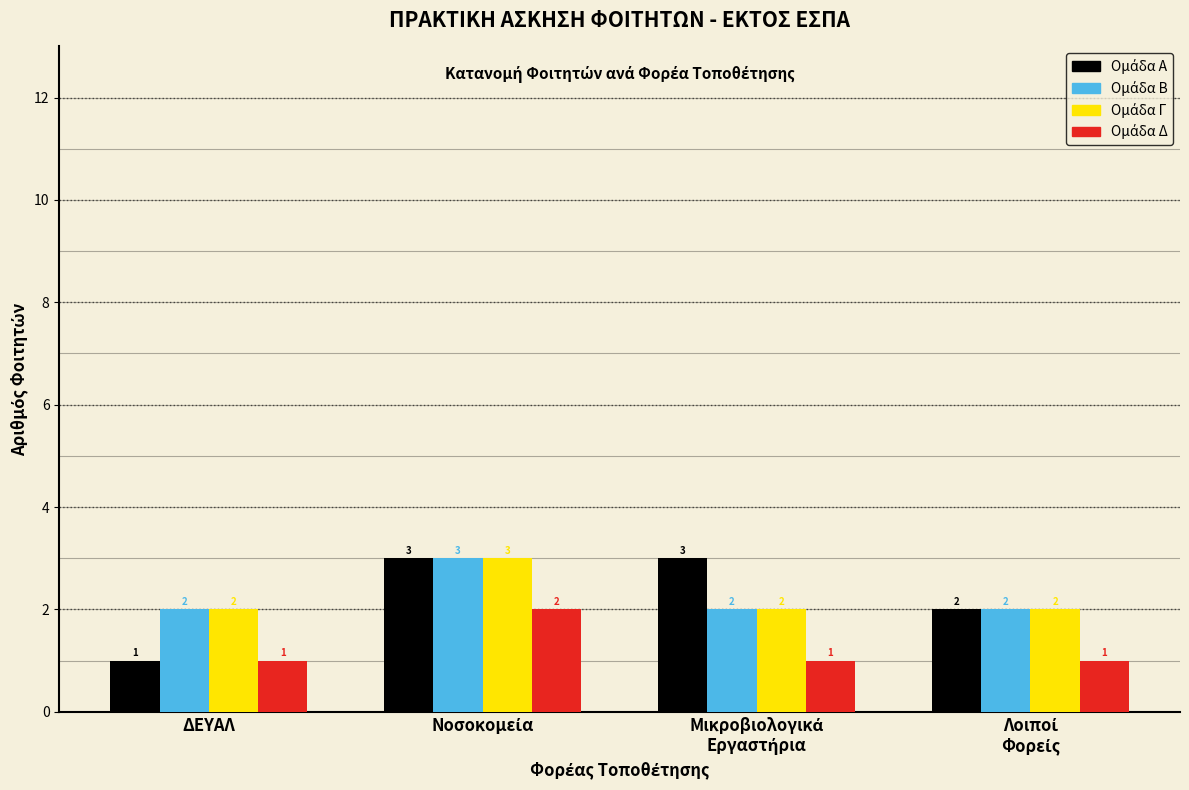

What is the total value across all series at ΔΕΥΑΛ?

6